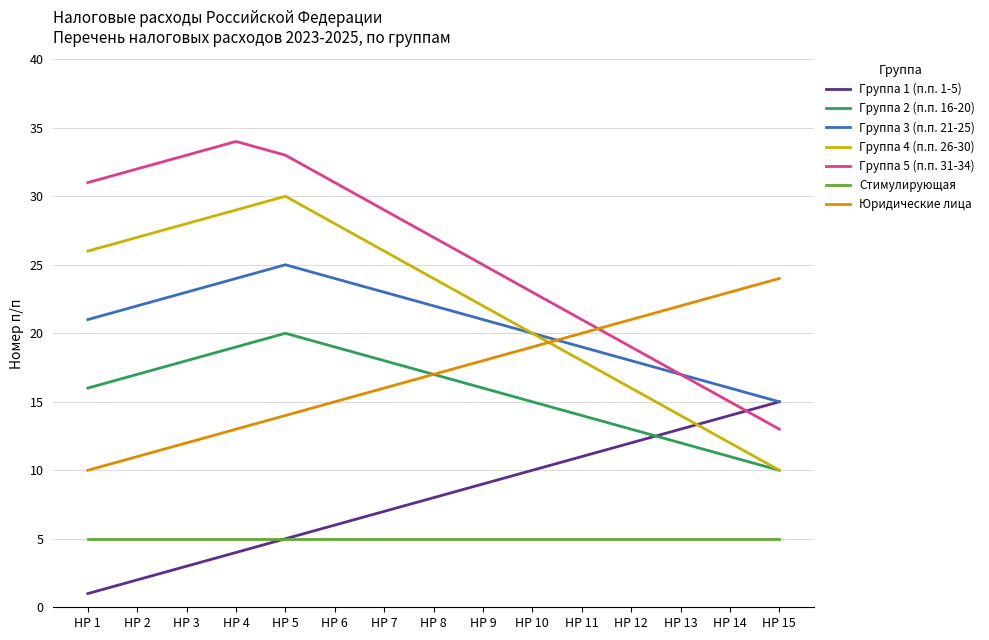

True or false: Группа 2 (п.п. 16-20) and Группа 5 (п.п. 31-34) intersect in this chart.

False